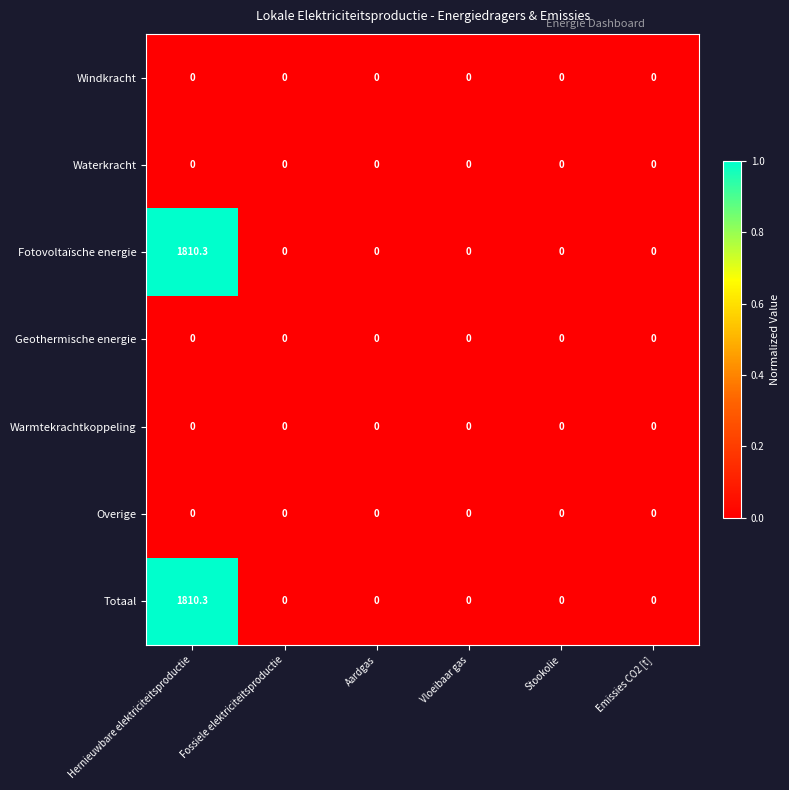

The value of Fotovoltaïsche energie at Emissies CO2 [t] is 1137.1. True or false?

False